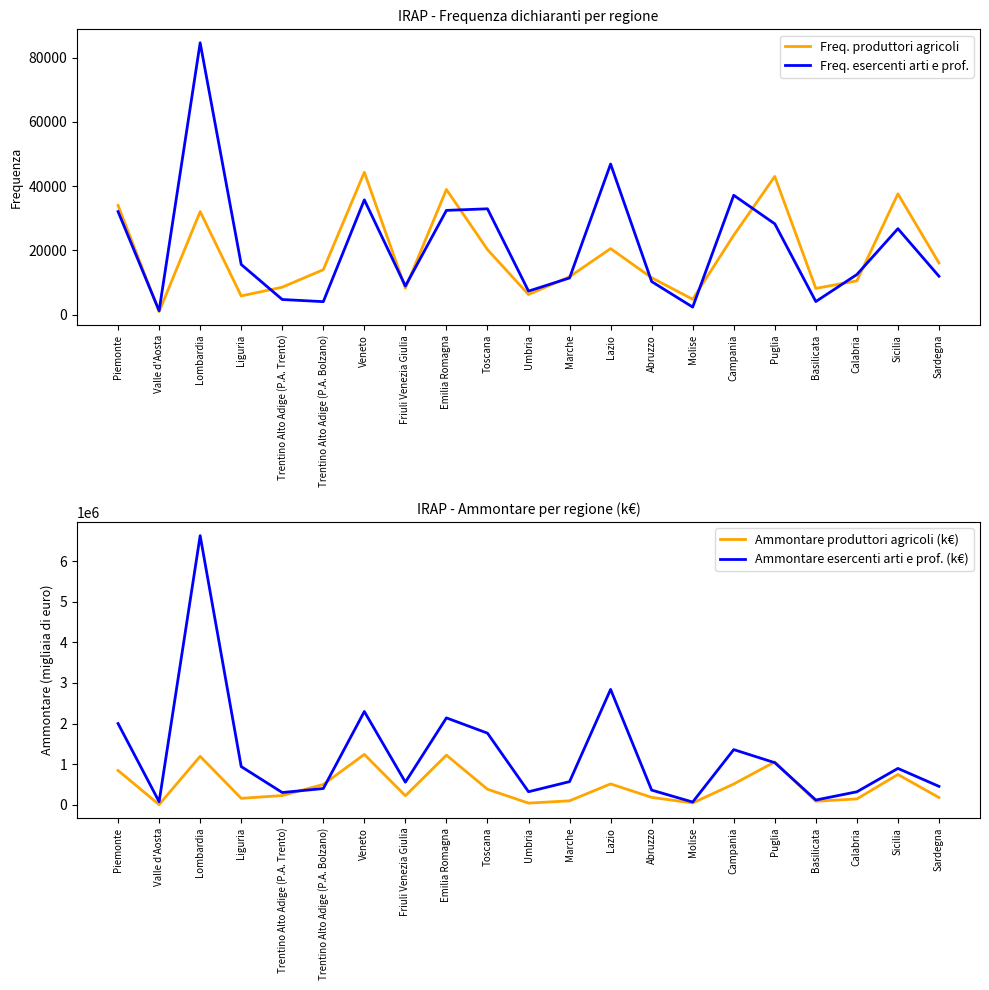

How many lines are shown in the chart?

4